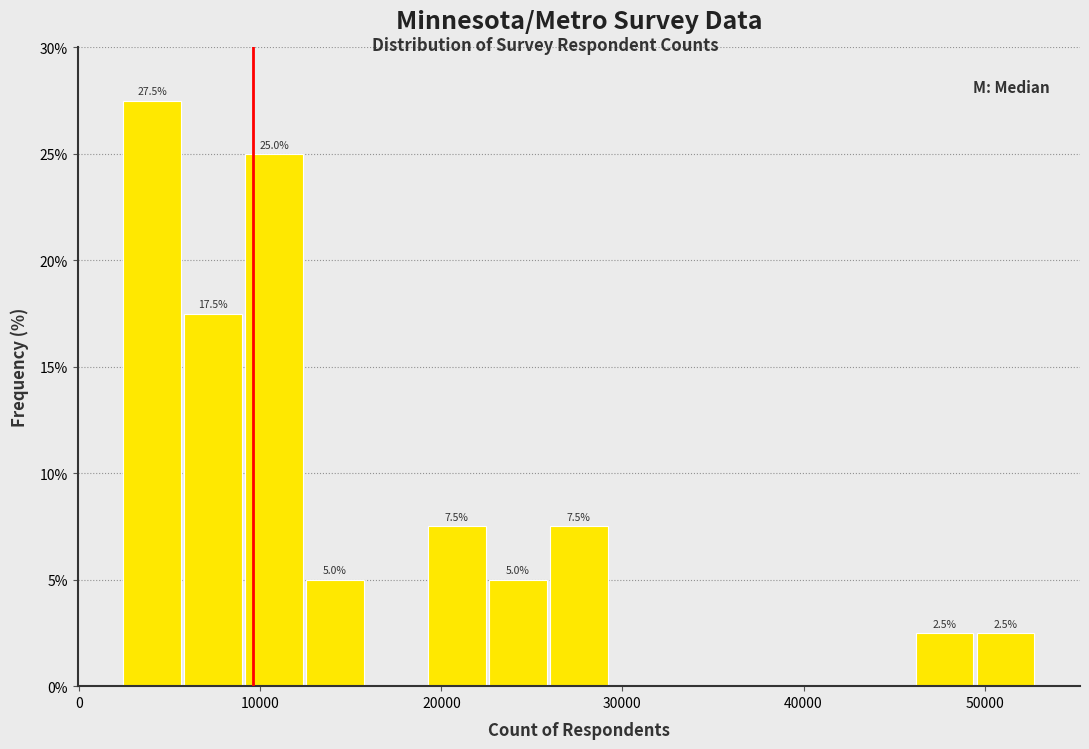

Around what value on the x-axis is the tallest bar? Give the approximate position of its centre, as read against the axis.

4000